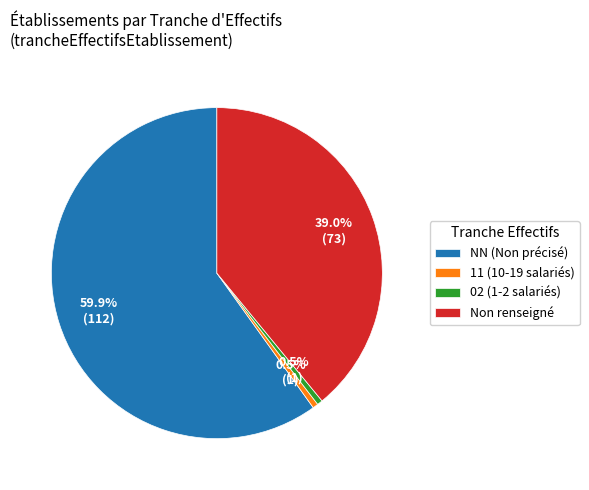

How many slices are in this pie chart?

4